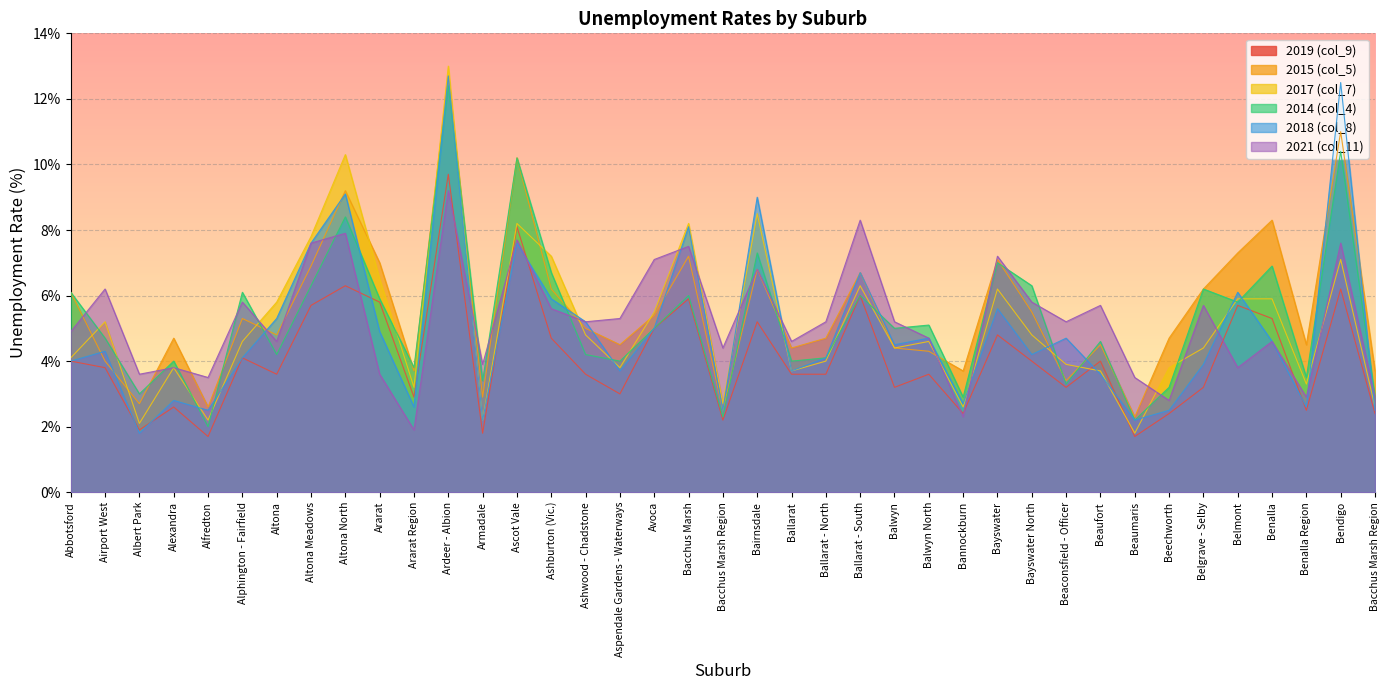

Where is the first local maximum for 2021 (col_11)?

Airport West